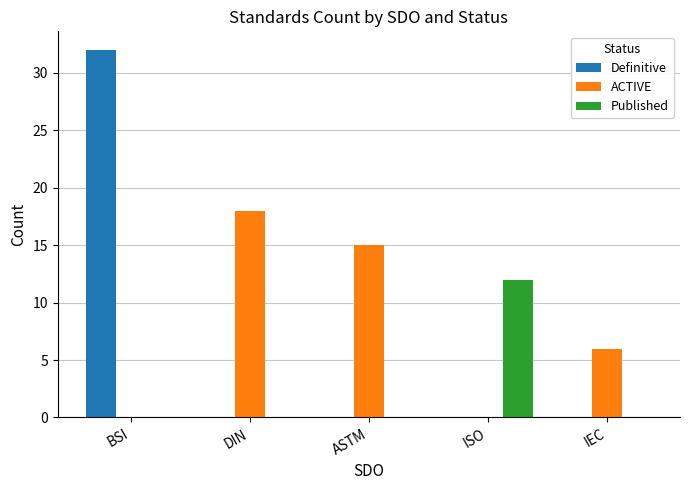

True or false: Definitive has a value of 0 at IEC.

True